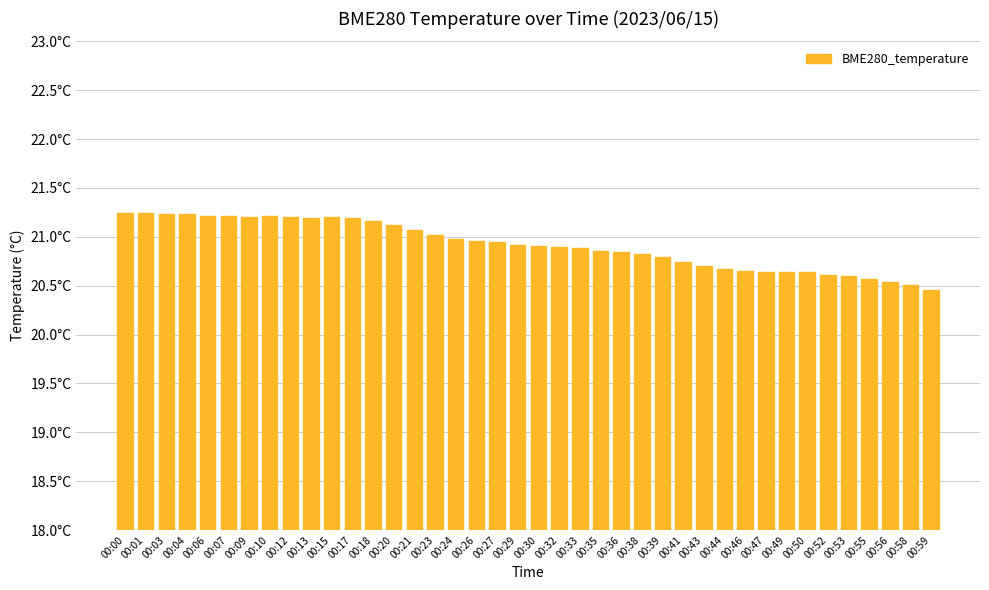

How many bars are there in total?

40